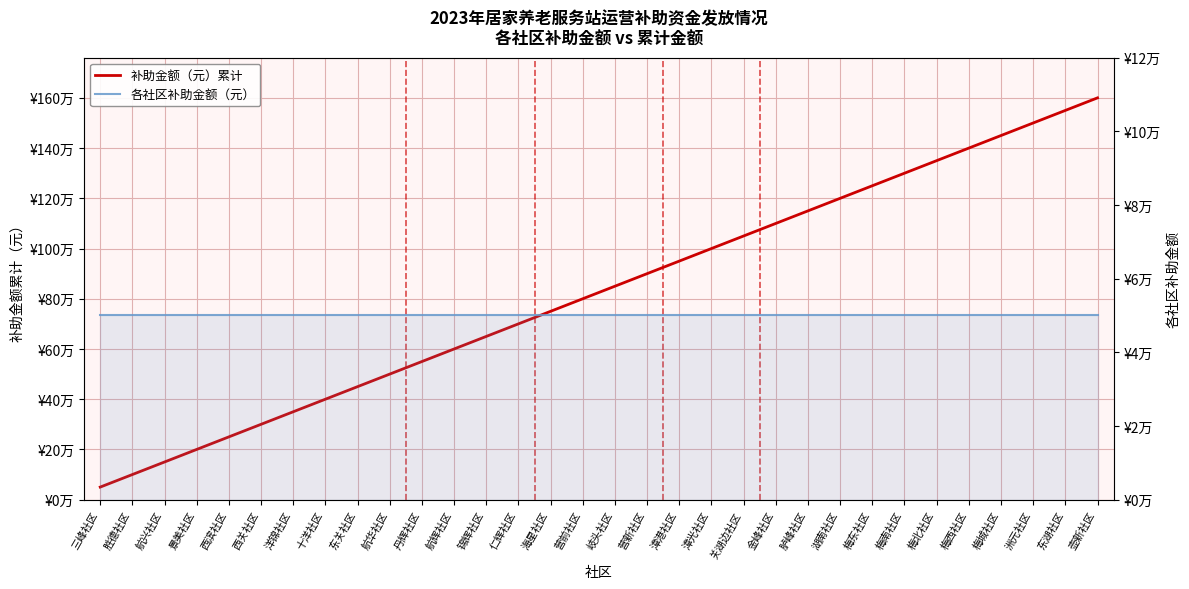

What position from the left is 梅西社区?

28